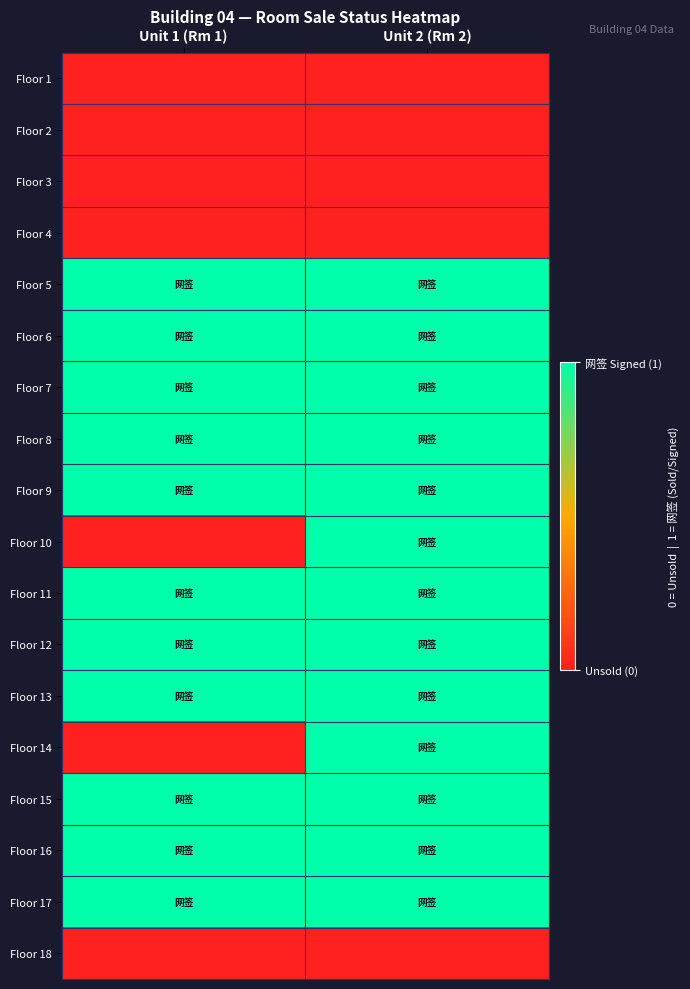

Reading left to right, transcribe all the data shown in this chart.

Floor 1: Unit 1 (Rm 1)=0	Unit 2 (Rm 2)=0
Floor 2: Unit 1 (Rm 1)=0	Unit 2 (Rm 2)=0
Floor 3: Unit 1 (Rm 1)=0	Unit 2 (Rm 2)=0
Floor 4: Unit 1 (Rm 1)=0	Unit 2 (Rm 2)=0
Floor 5: Unit 1 (Rm 1)=1	Unit 2 (Rm 2)=1
Floor 6: Unit 1 (Rm 1)=1	Unit 2 (Rm 2)=1
Floor 7: Unit 1 (Rm 1)=1	Unit 2 (Rm 2)=1
Floor 8: Unit 1 (Rm 1)=1	Unit 2 (Rm 2)=1
Floor 9: Unit 1 (Rm 1)=1	Unit 2 (Rm 2)=1
Floor 10: Unit 1 (Rm 1)=0	Unit 2 (Rm 2)=1
Floor 11: Unit 1 (Rm 1)=1	Unit 2 (Rm 2)=1
Floor 12: Unit 1 (Rm 1)=1	Unit 2 (Rm 2)=1
Floor 13: Unit 1 (Rm 1)=1	Unit 2 (Rm 2)=1
Floor 14: Unit 1 (Rm 1)=0	Unit 2 (Rm 2)=1
Floor 15: Unit 1 (Rm 1)=1	Unit 2 (Rm 2)=1
Floor 16: Unit 1 (Rm 1)=1	Unit 2 (Rm 2)=1
Floor 17: Unit 1 (Rm 1)=1	Unit 2 (Rm 2)=1
Floor 18: Unit 1 (Rm 1)=0	Unit 2 (Rm 2)=0